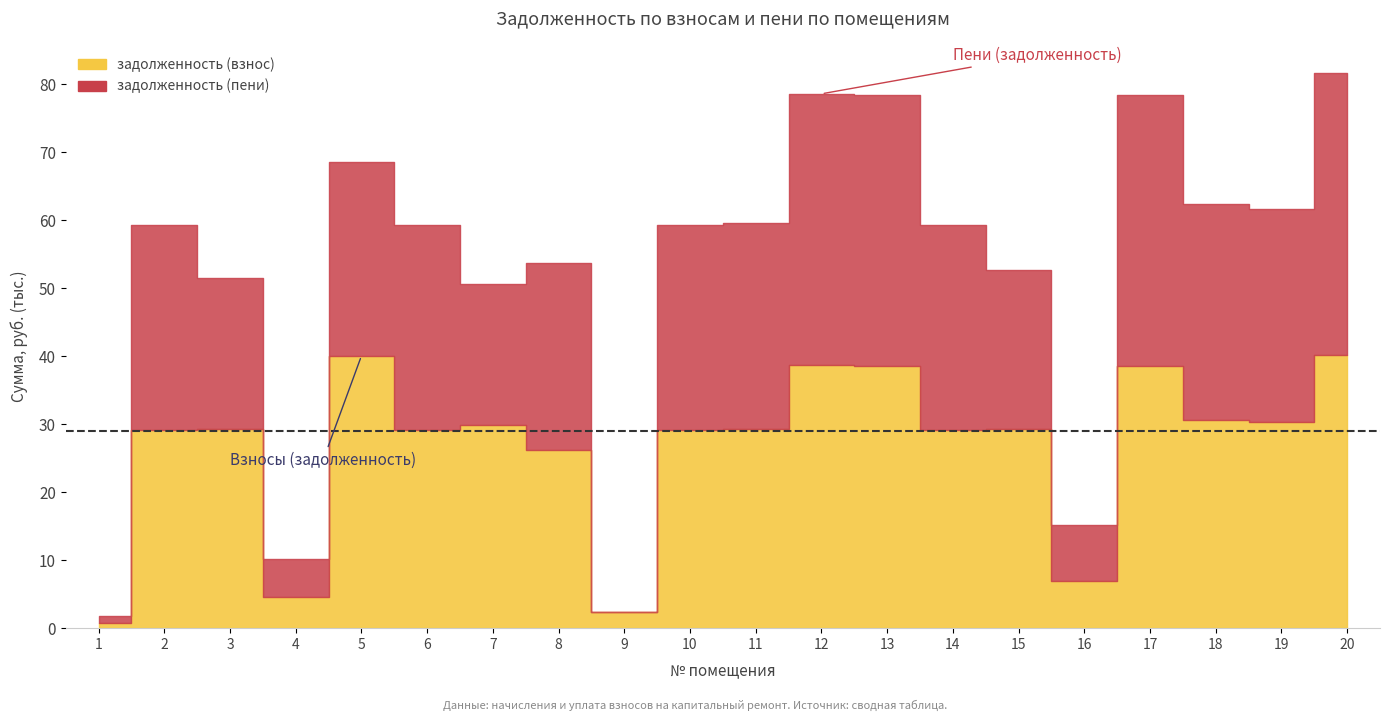

In задолженность (пени), how many points are lower than both neighbors (excluding endpoints)?

5